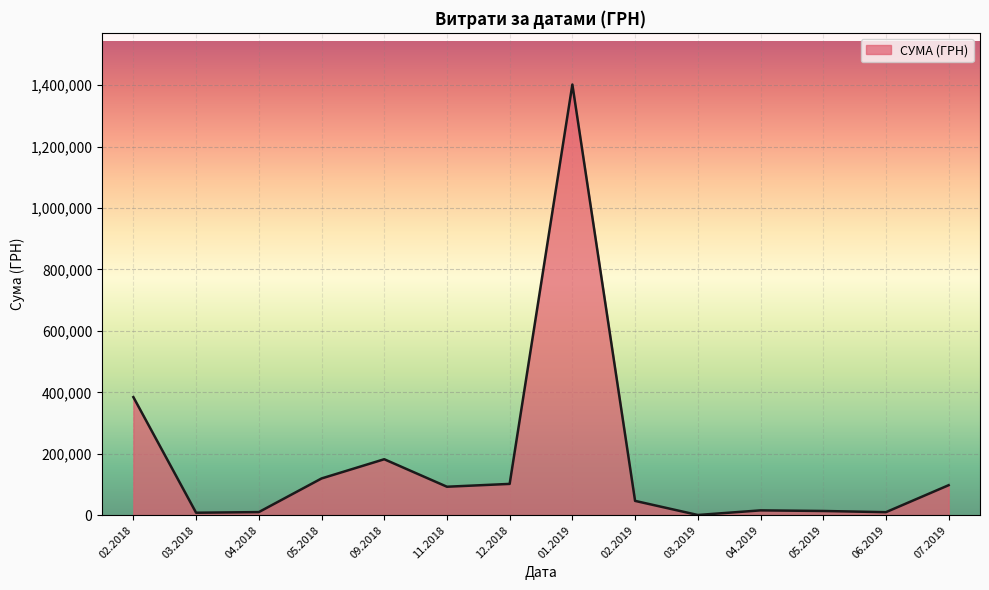

What is the change in value from 02.2018 to 09.2018?

-202203.9